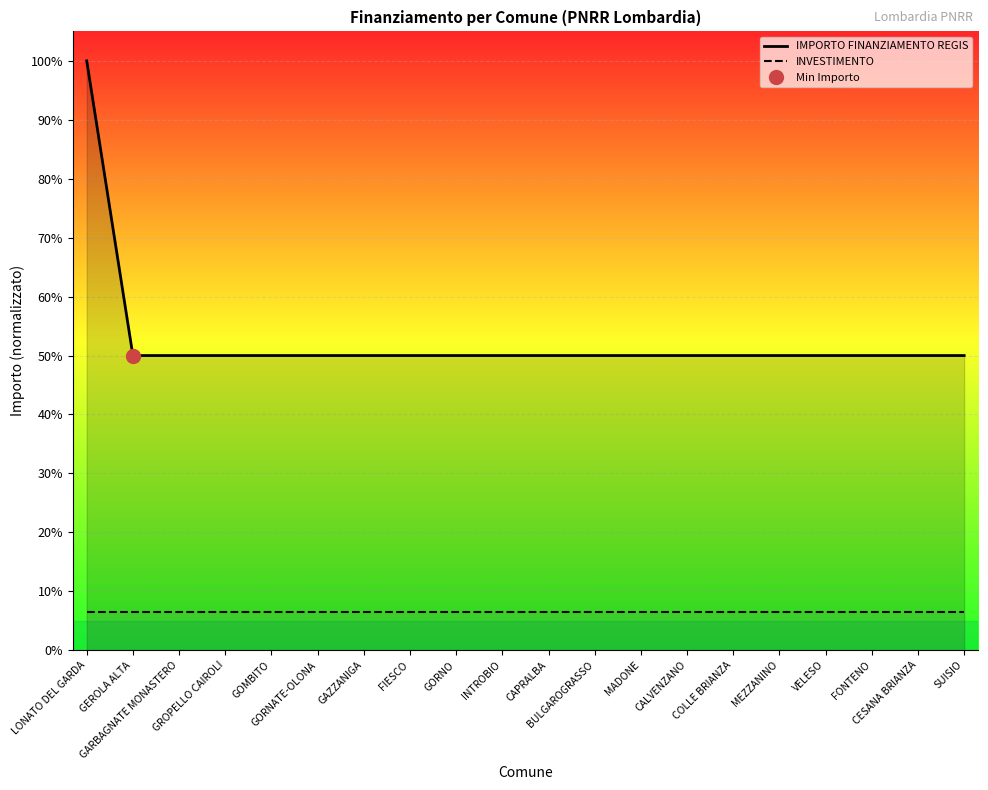

What is the sum of all INVESTIMENTO values?

130.0